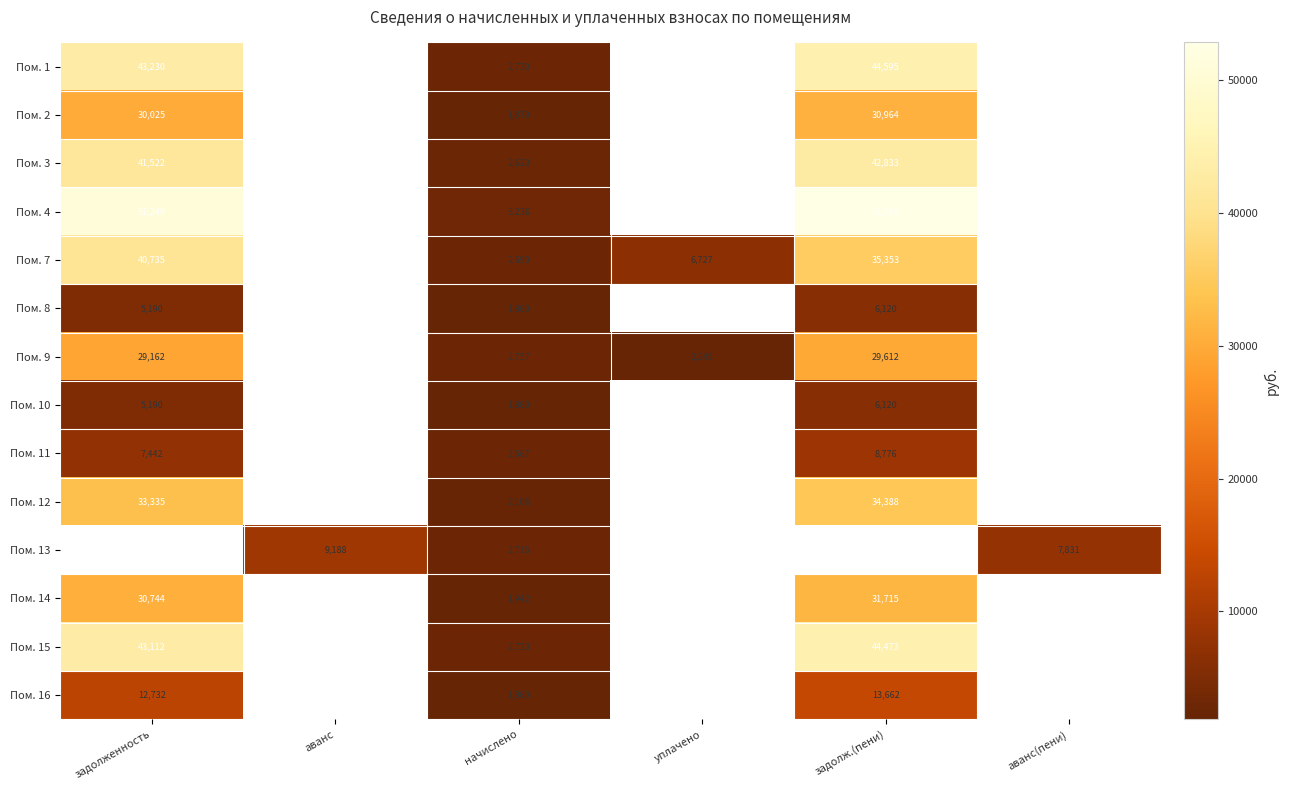

At how many categories does at least one series exceed 9236?

2